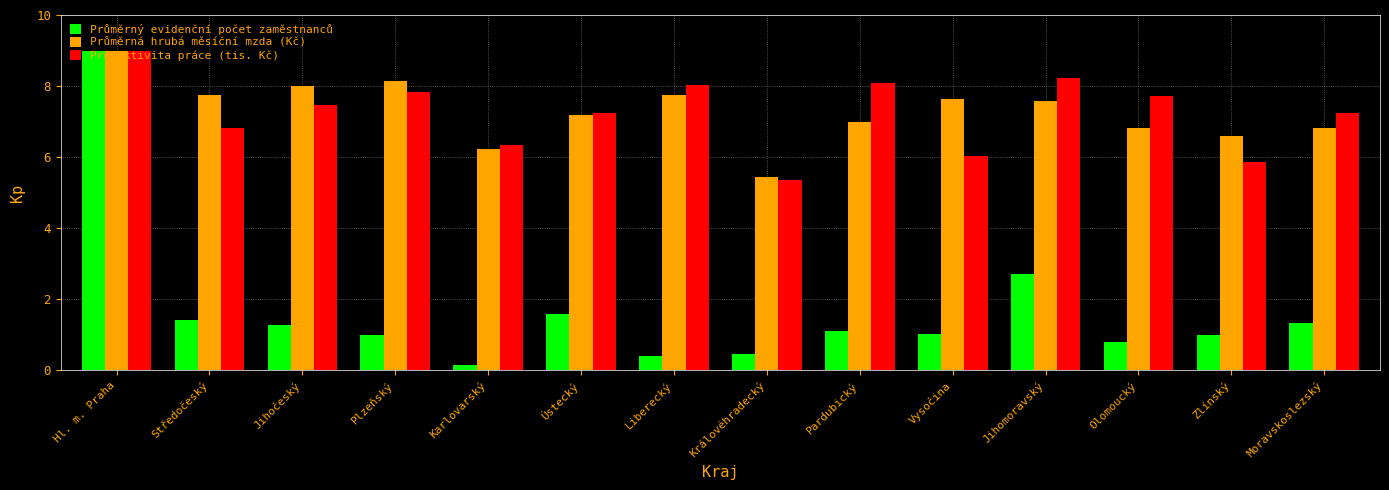

What is the approximate value of Průměrný evidenční počet zaměstnanců at Hl. m. Praha?

9.0